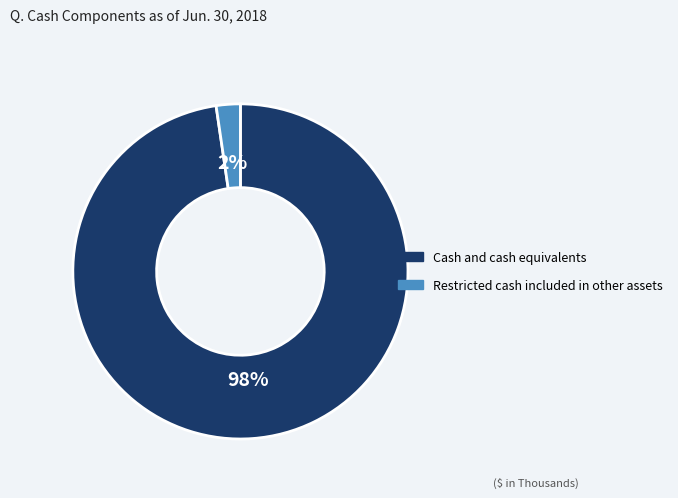

Which category accounts for the majority?

Cash and cash equivalents